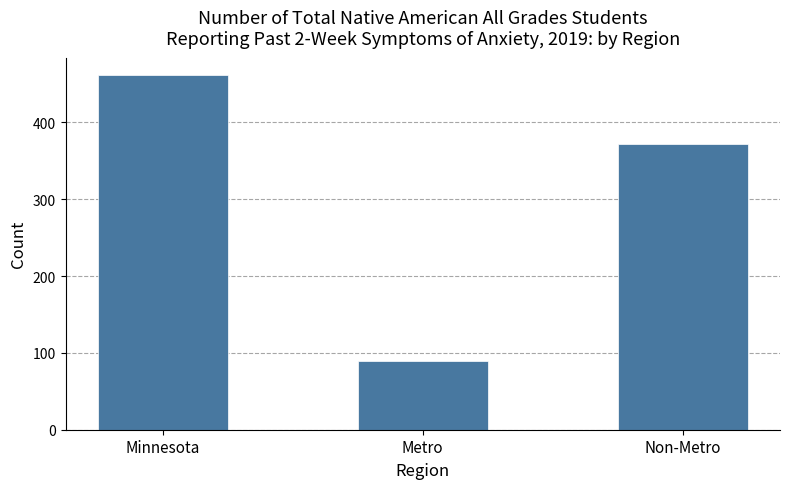

What is the sum of all values?

922